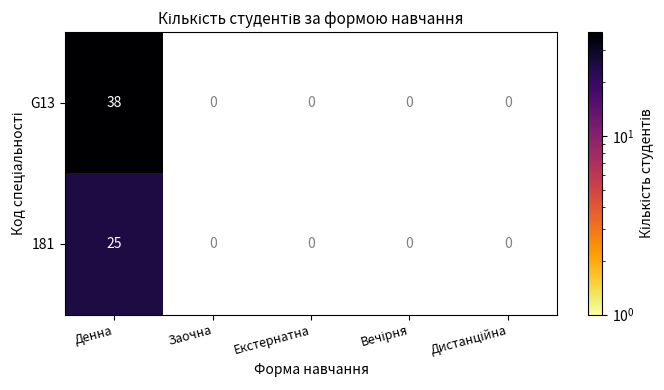

The value of G13 at Денна is 38. True or false?

True